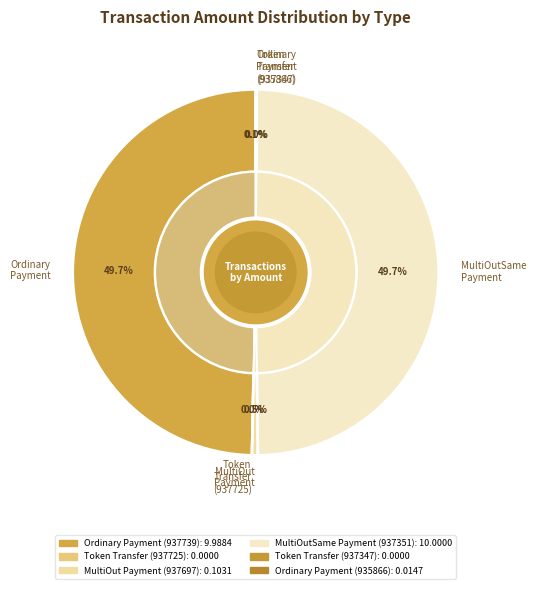

Does any single category account for the majority?

No